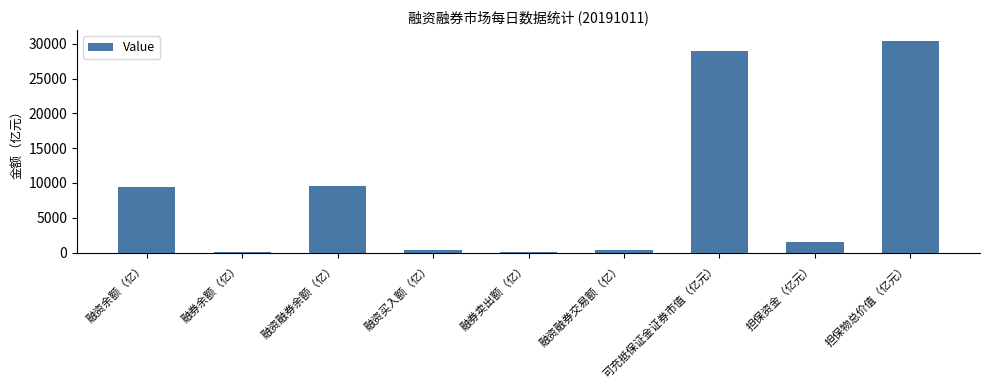

At which label is the value closest to 15217?

融资融券余额（亿）